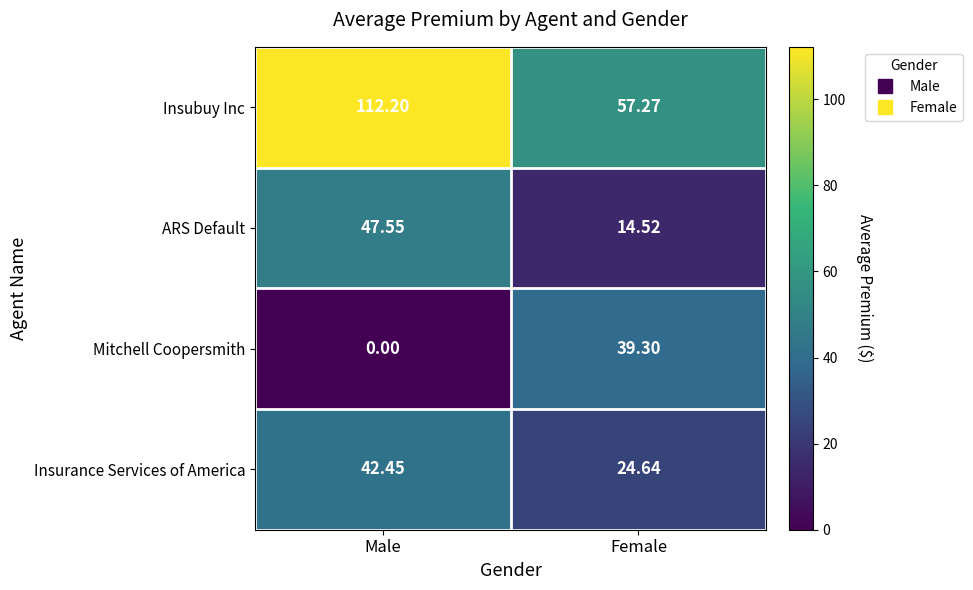

Where is Mitchell Coopersmith nearest to the value 19?

Male